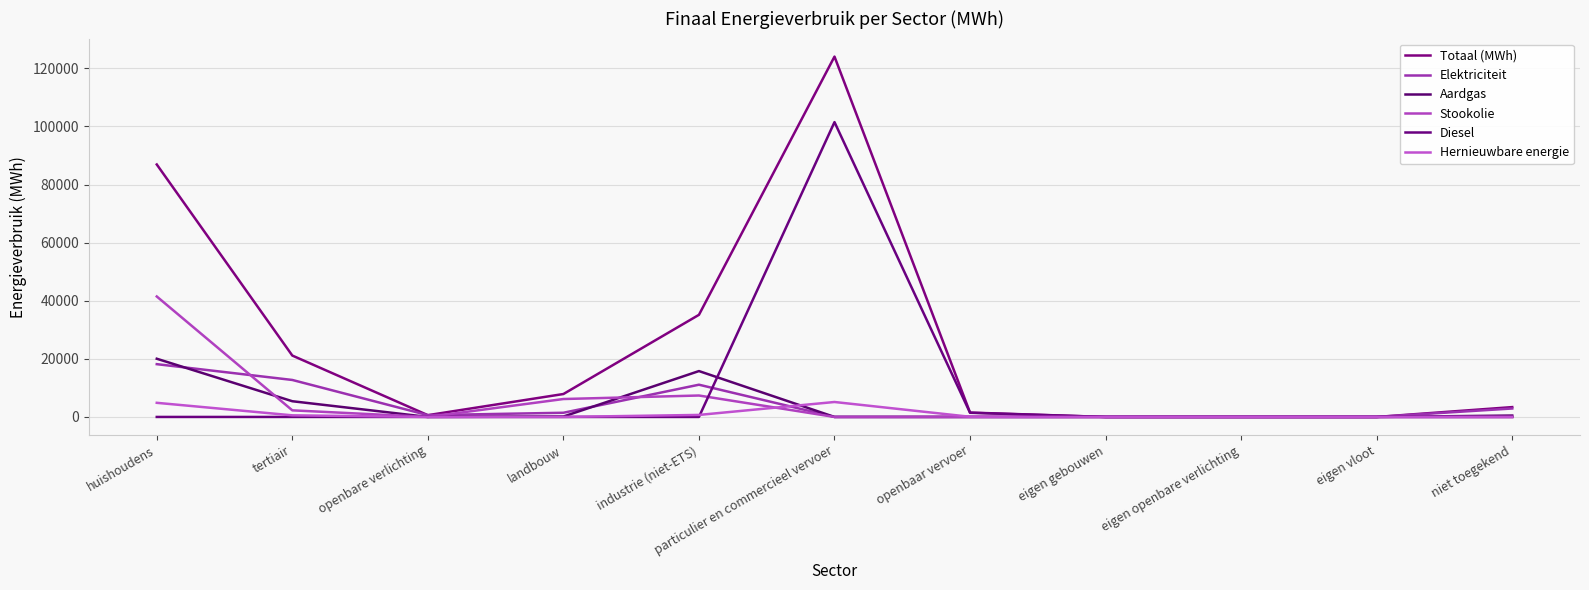

Where do Stookolie and Diesel first cross each other?

industrie (niet-ETS) and particulier en commercieel vervoer